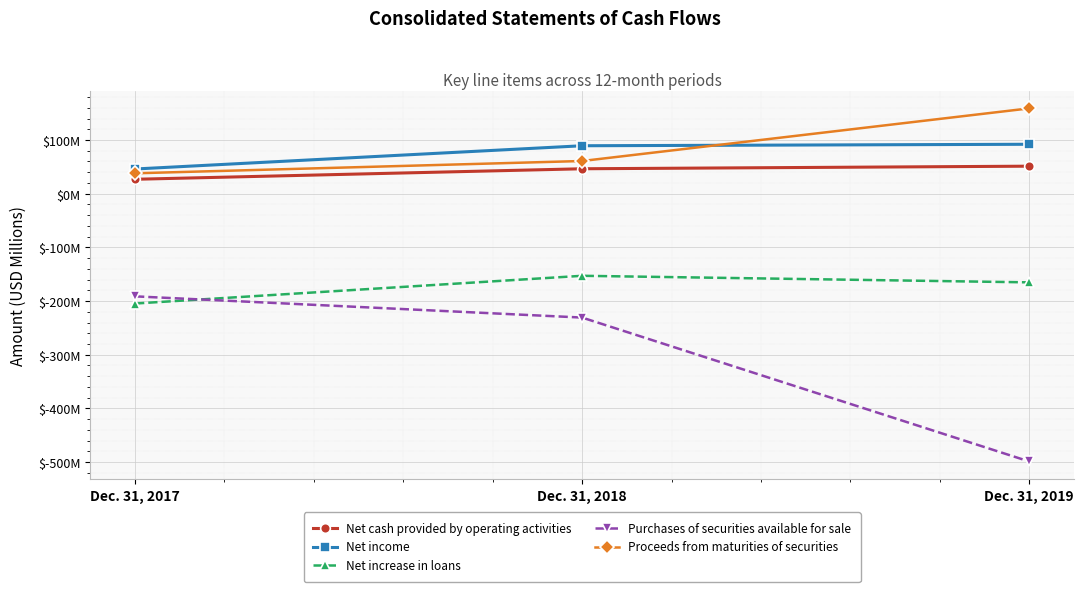

Is the value of Net cash provided by operating activities at Dec. 31, 2019 greater than the value of Net increase in loans at Dec. 31, 2017?

Yes